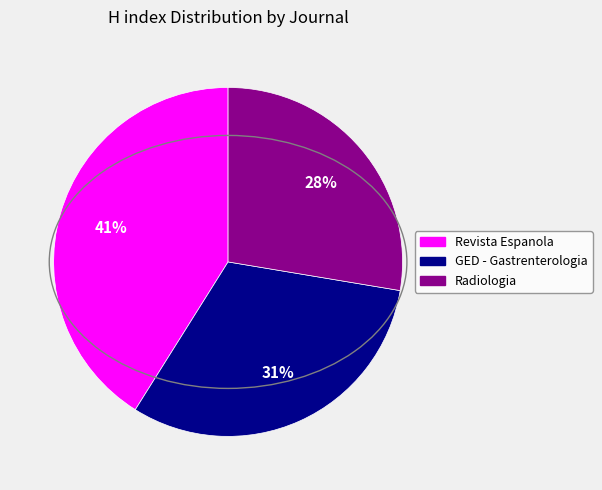

Does any single category account for the majority?

No